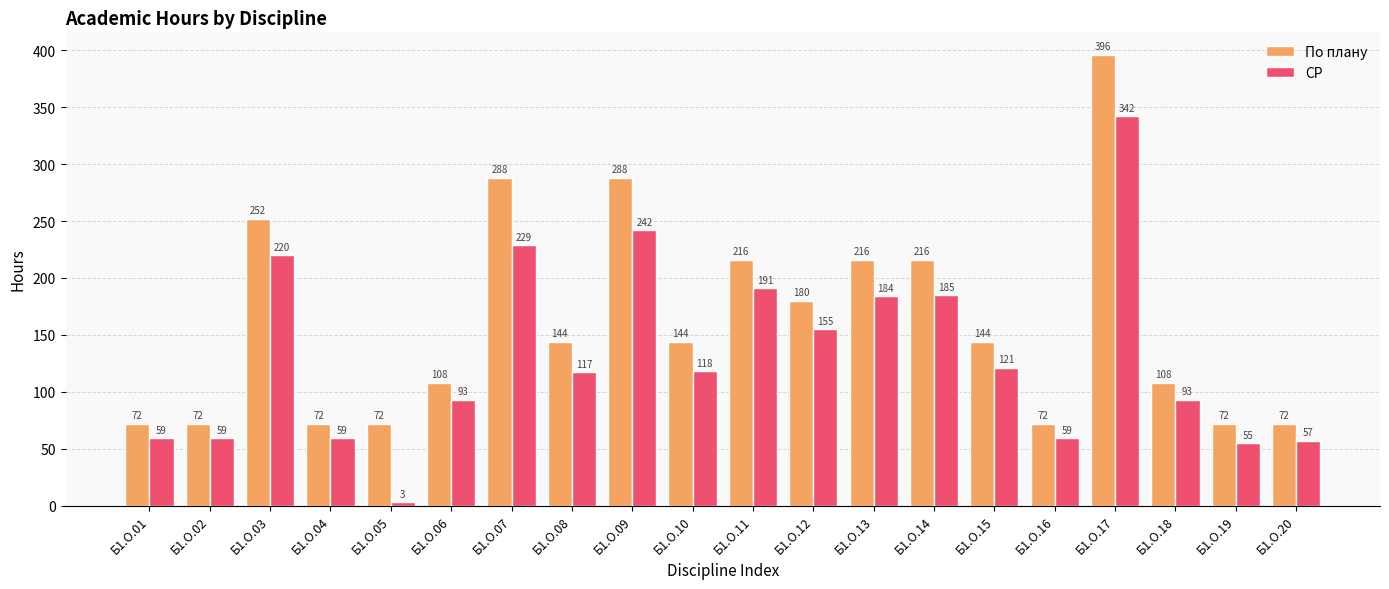

What value does the По плану series have at Б1.О.05, to the nearest 10?

70